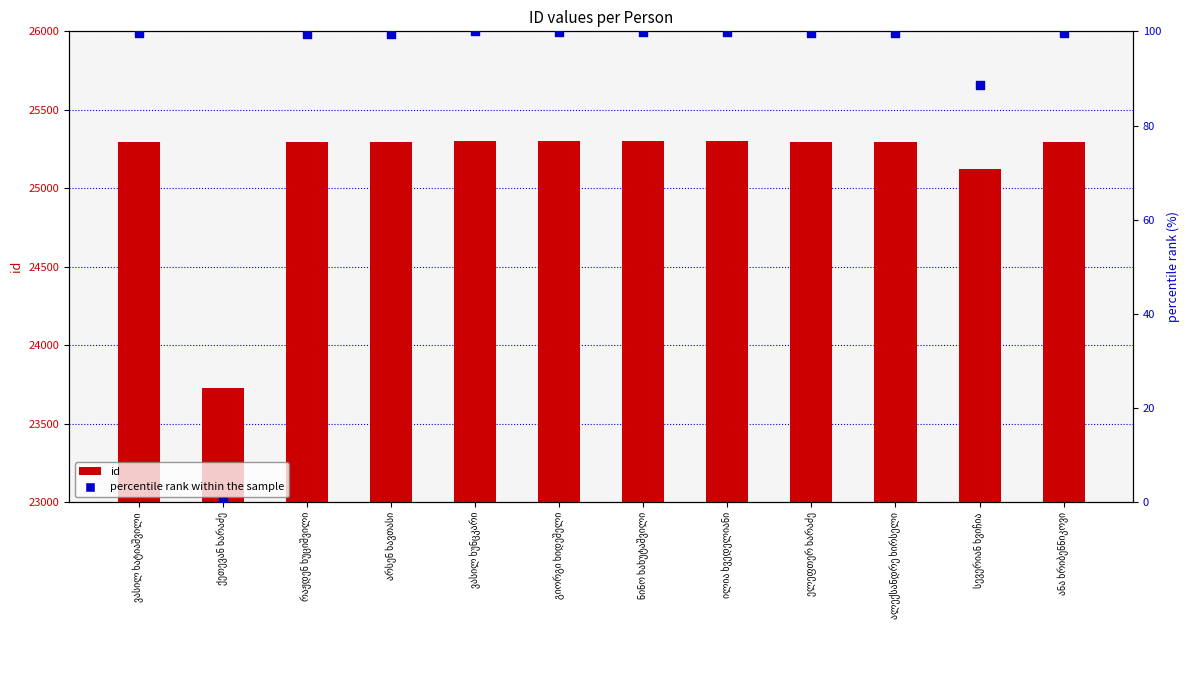

Which series reaches the minimum Y coordinate?

percentile rank within the sample